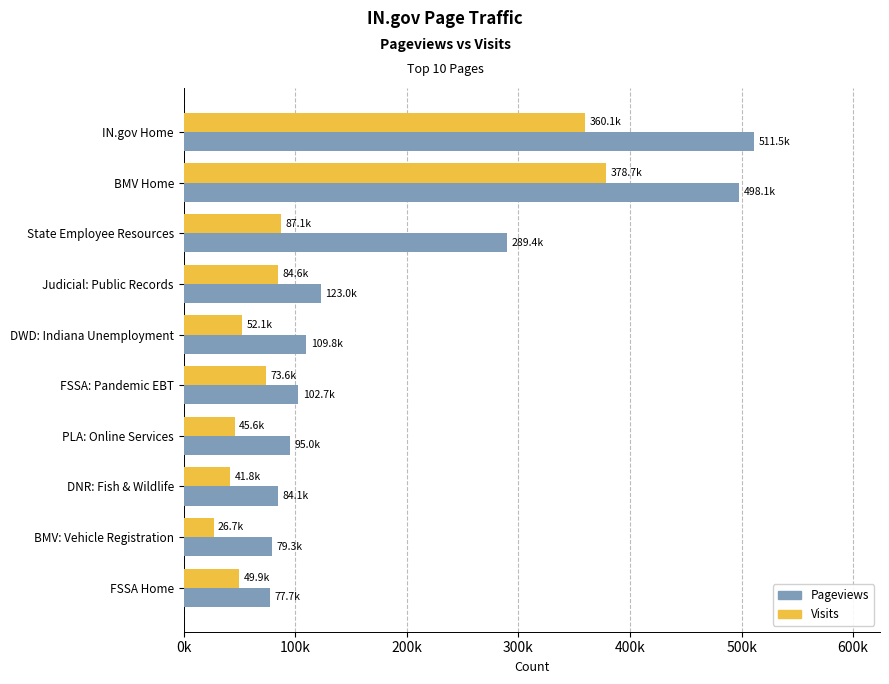

List the series in order of their overall mean, lowest first.

Visits, Pageviews